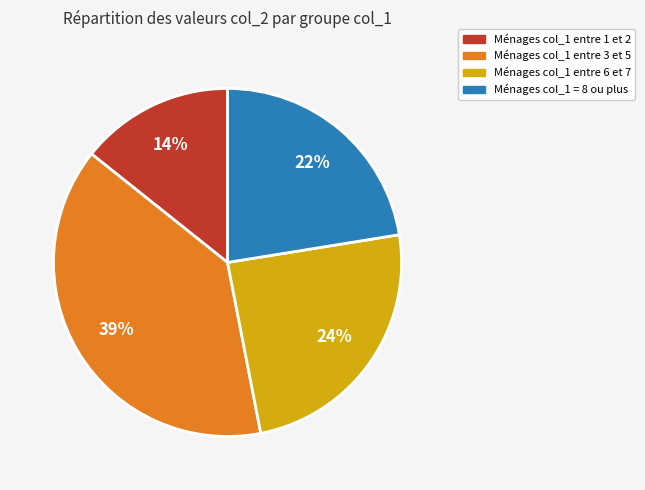

Does any single category account for the majority?

No